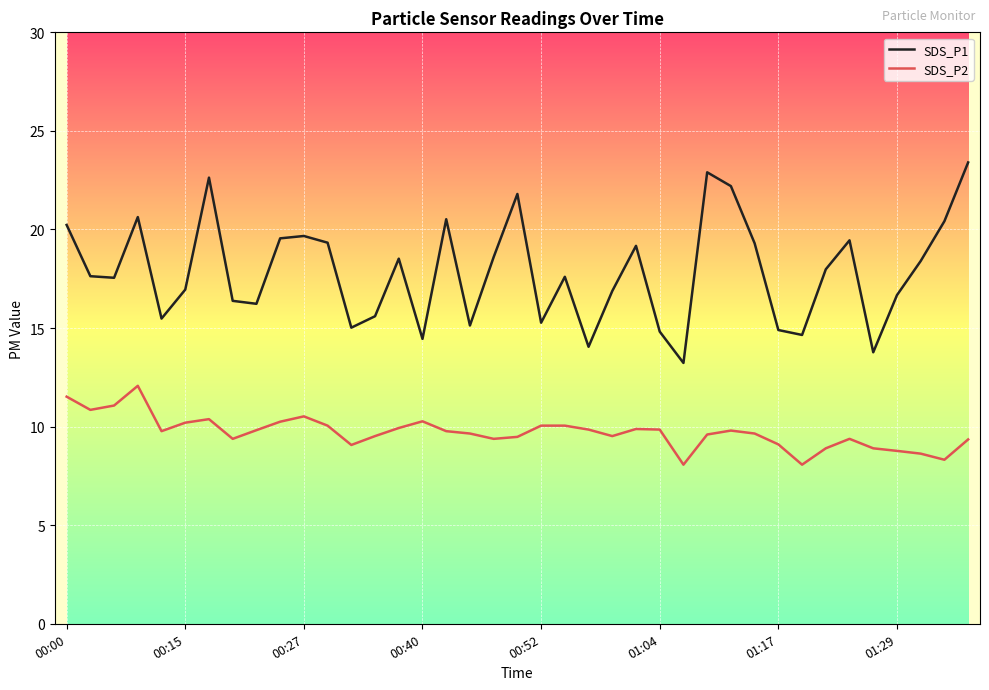

True or false: SDS_P2 and SDS_P1 cross at least once.

False